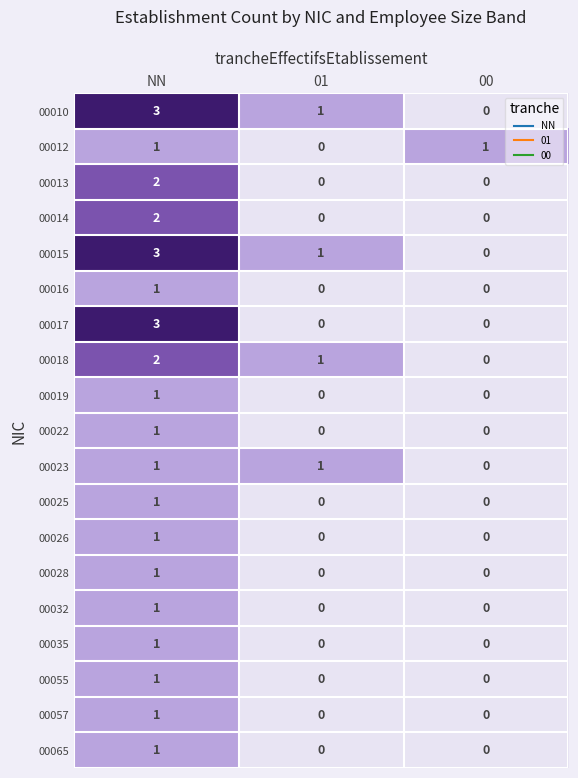

The 00012 series shows 2 at NN. True or false?

False